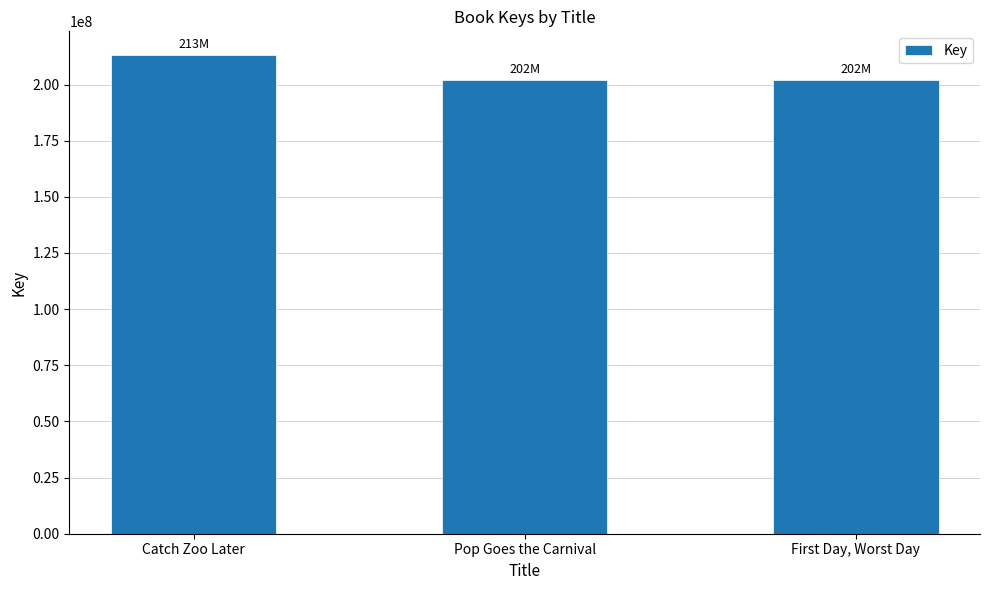

Which label corresponds to the largest value in the chart?

Catch Zoo Later